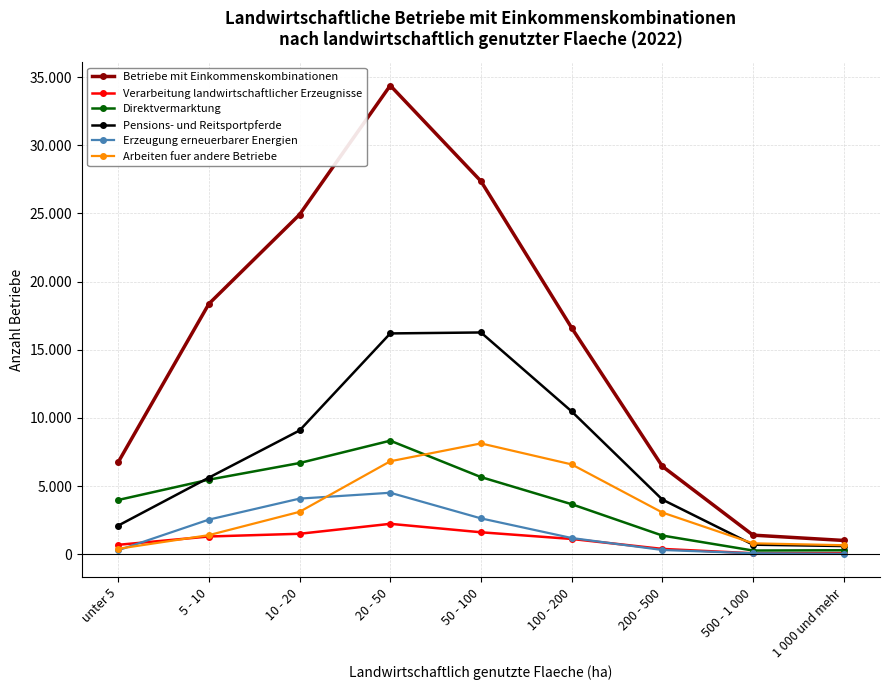

Between which two adjacent categories do Direktvermarktung and Pensions- und Reitsportpferde first intersect?

unter 5 and 5 - 10